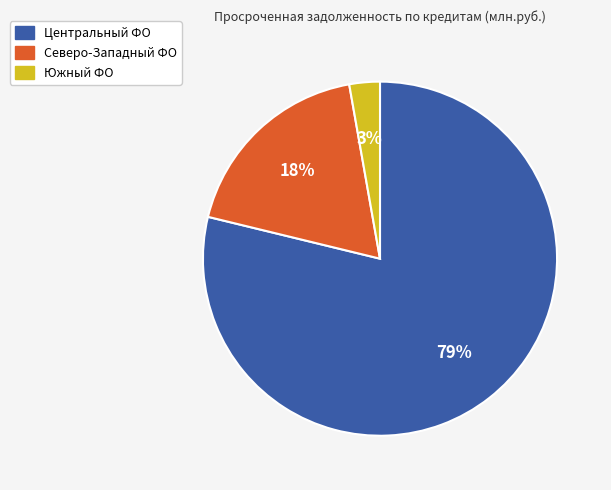

Does any single category account for the majority?

Yes